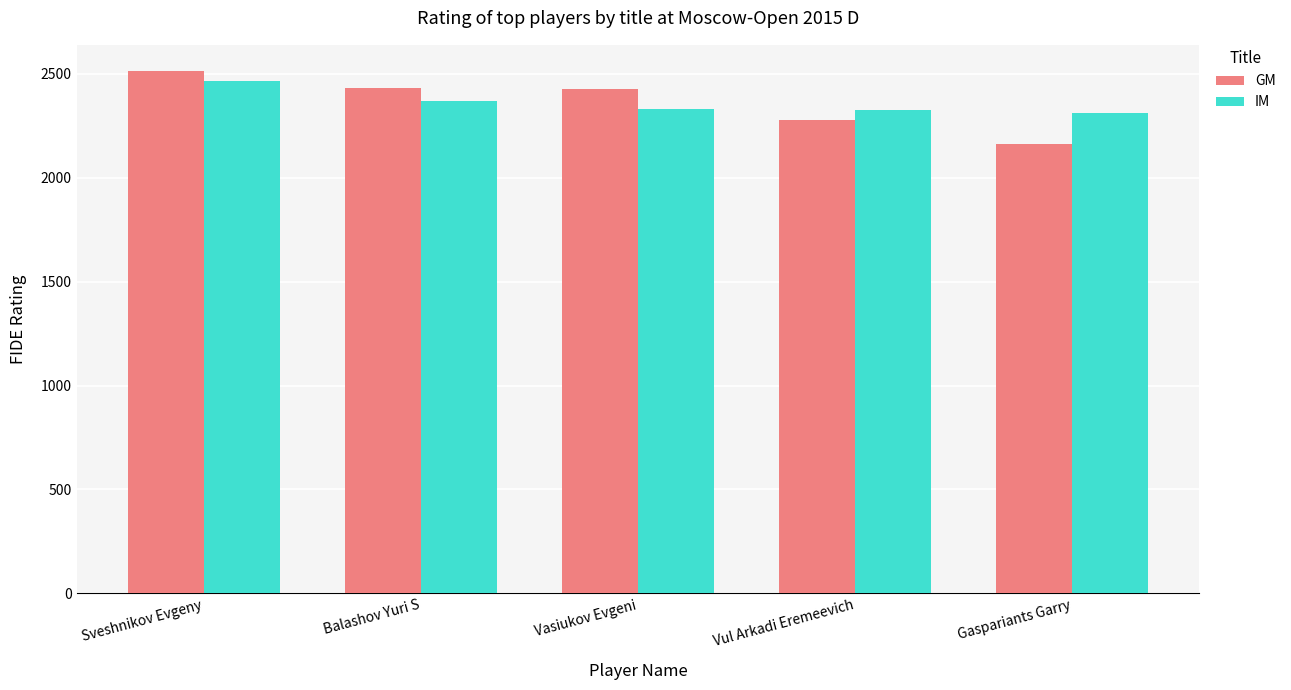

How many bars are there in total?

10